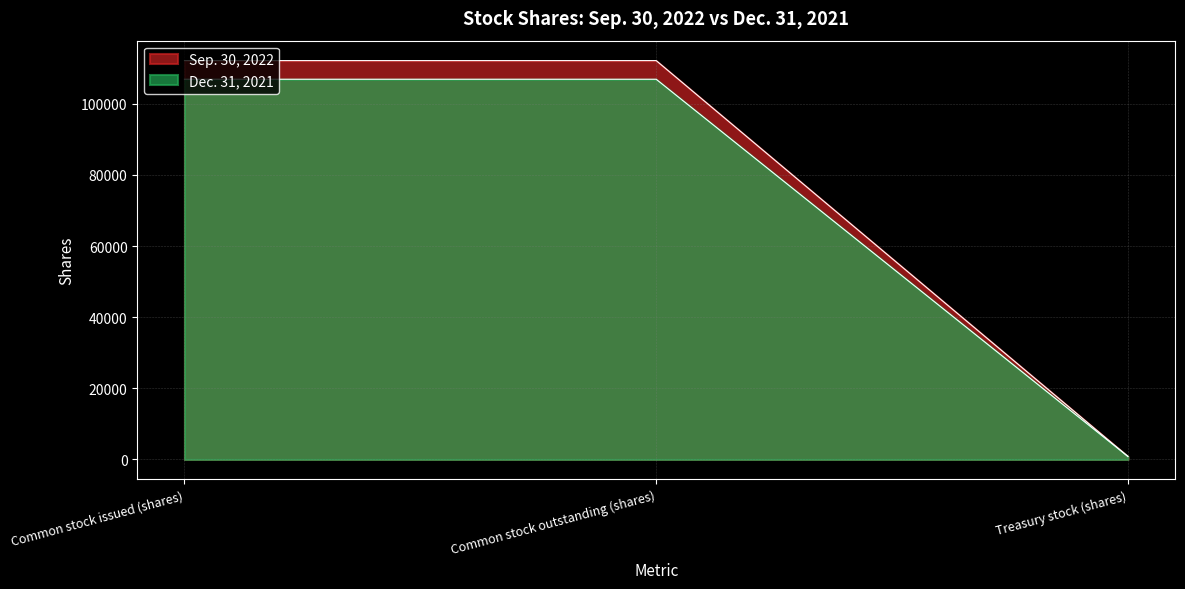

Count the Sep. 30, 2022 values in the range 842 to 112147.

3